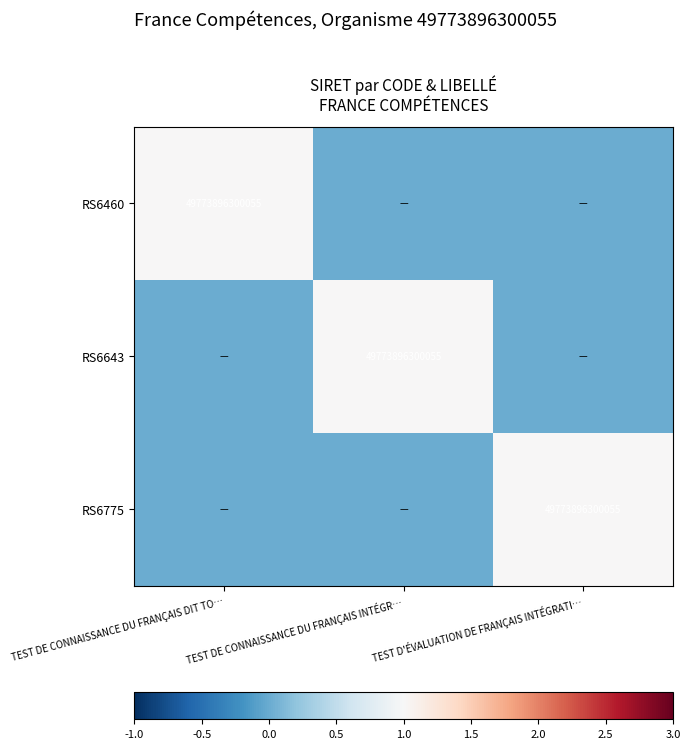

At which category is the sum across all series the highest?

TEST DE CONNAISSANCE DU FRANÇAIS DIT TO…